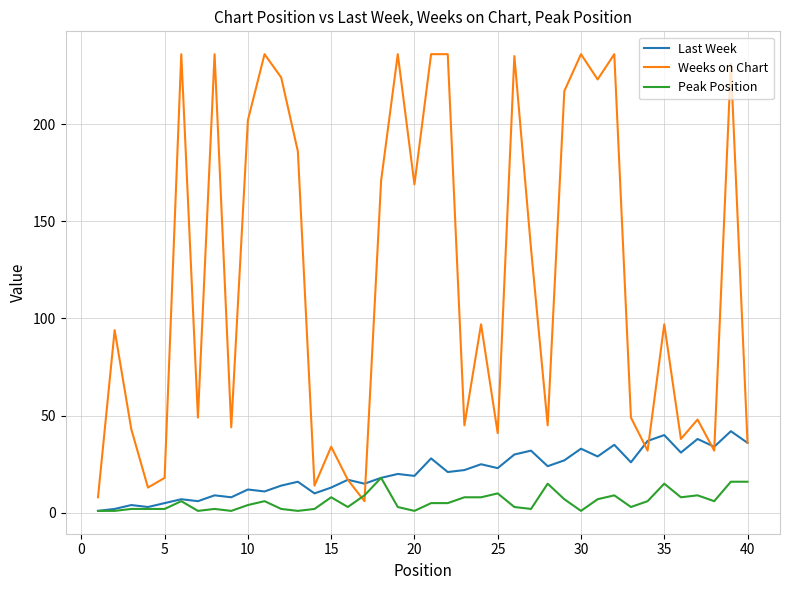

Which series ends up on top after the final intersection of Weeks on Chart and Peak Position?

Weeks on Chart